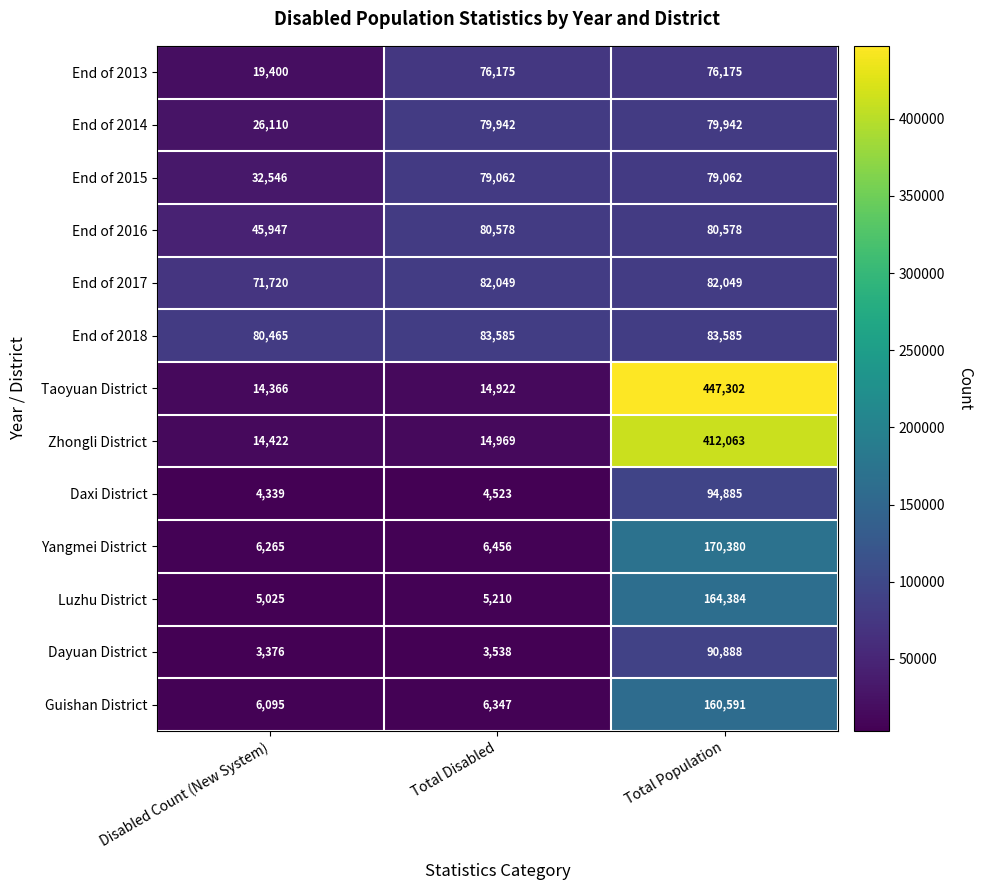

The value of Luzhu District at Total Disabled is 5210. True or false?

True